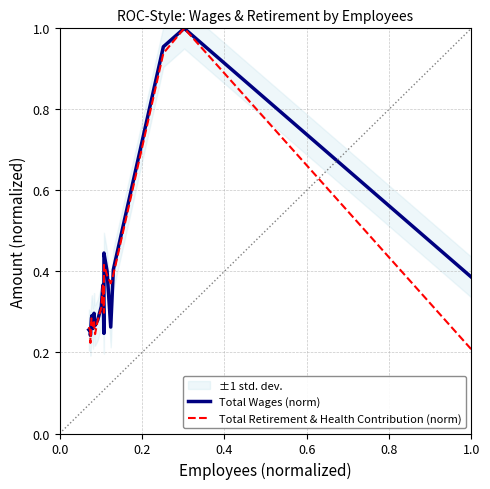

Reading right to left, transcribe all the data shown in this chart.

Total Wages (norm): 0.4	1.0	1.0	0.4	0.3	0.4	0.4	0.2	0.4	0.3	0.3	0.3	0.3	0.3	0.3	0.3	0.3	0.2	0.3	0.3
Total Retirement & Health Contribution (norm): 0.2	1.0	0.9	0.4	0.4	0.4	0.4	0.3	0.4	0.3	0.3	0.2	0.3	0.3	0.3	0.3	0.3	0.2	0.3	0.3